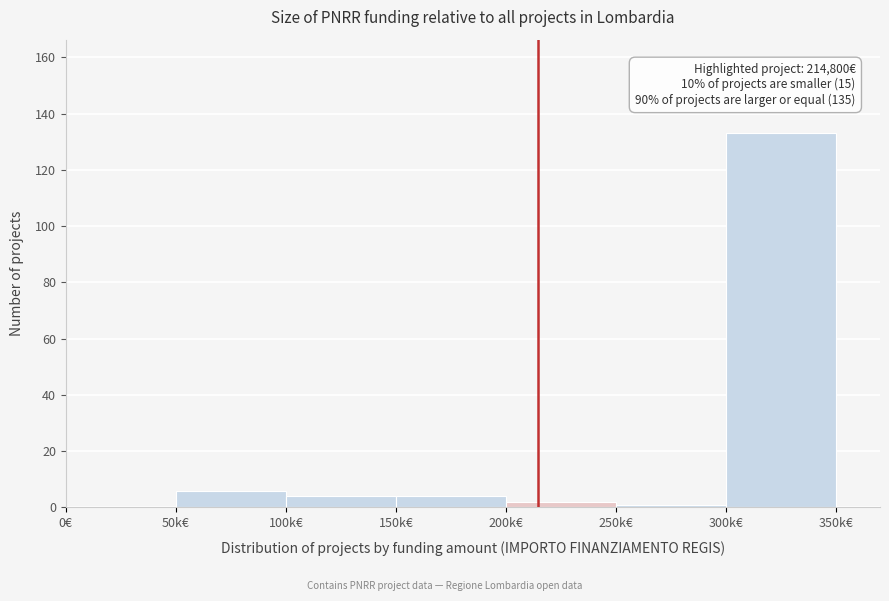

Reading left to right, list all the values displayed in this chart.

0€=0	50k€=6	100k€=4	150k€=4	200k€=2	250k€=1	300k€=133